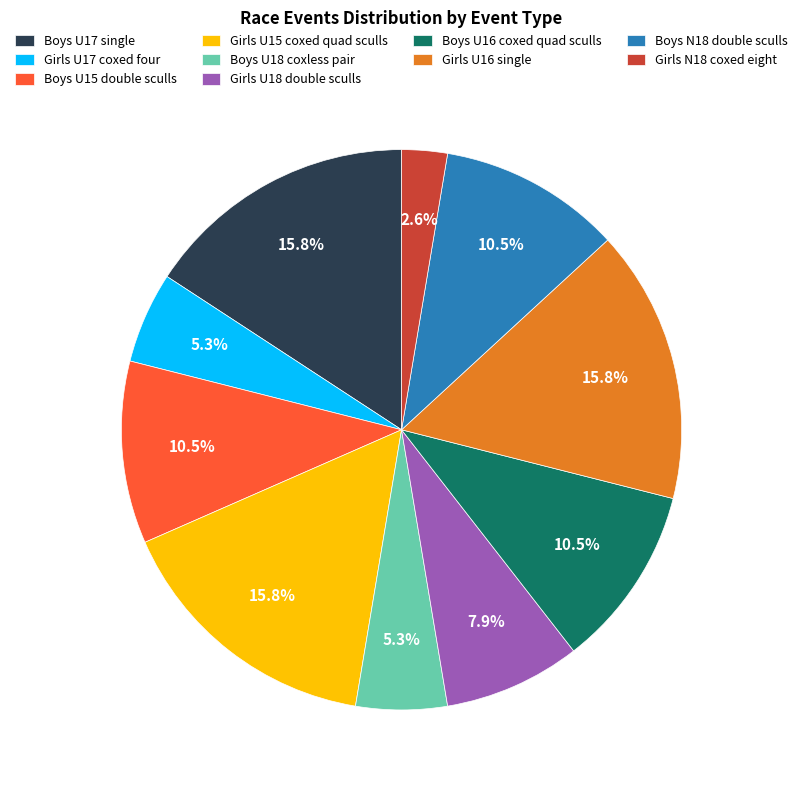

To the nearest percent, what is the difference between the Boys U17 single and Boys U15 double sculls slice percentages?

5%